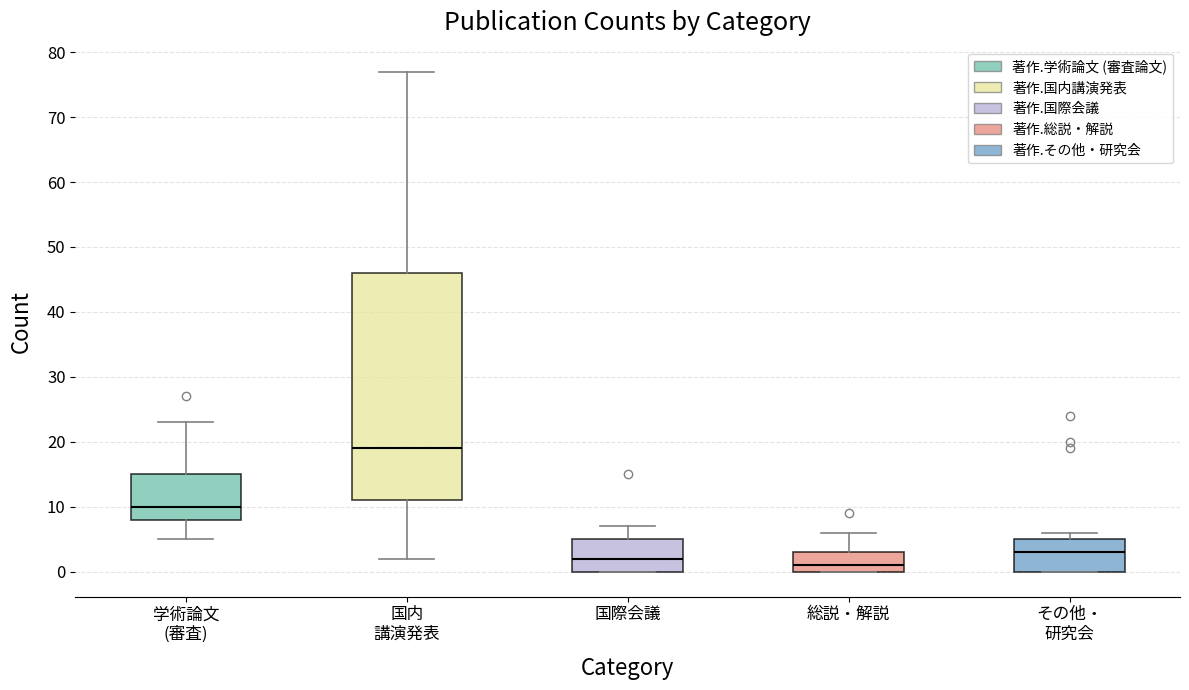

Reading left to right, read every box against the y-axis: the position of its median line, the range the box covers, and the ends of its whiskers. The values are not printed on the chart, so give them approximately, as read against the axis.

学術論文 (審査): median 10, box 8 to 15, whiskers 5 to 23
国内 講演発表: median 19, box 11 to 46, whiskers 2 to 77
国際会議: median 2, box 0 to 5, whiskers 0 to 7
総説・解説: median 1, box 0 to 3, whiskers 0 to 6
その他・ 研究会: median 3, box 0 to 5, whiskers 0 to 6